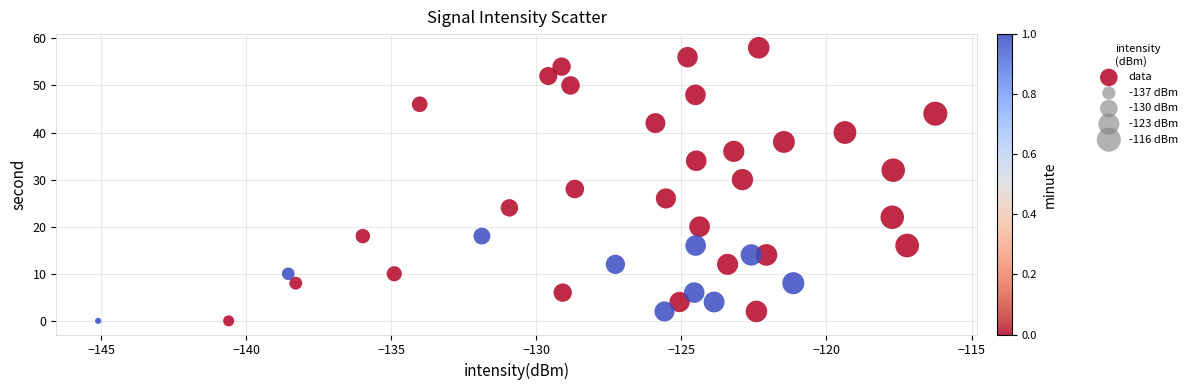

What is the range of Y values (max minus min)?

58